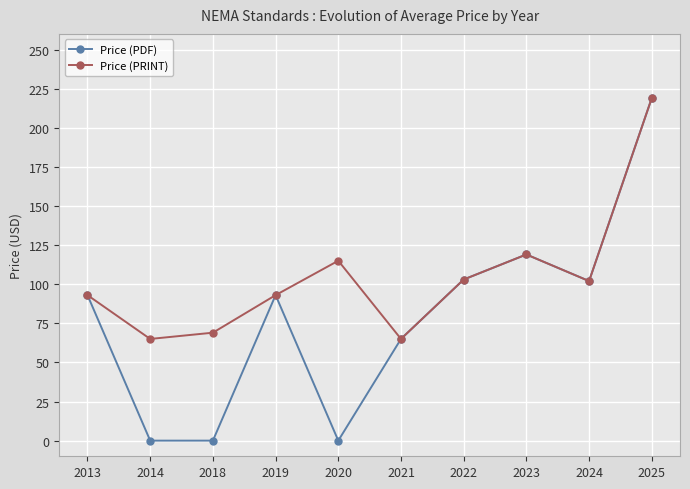

At 2020, list the series in order from smallest to largest.

Price (PDF), Price (PRINT)